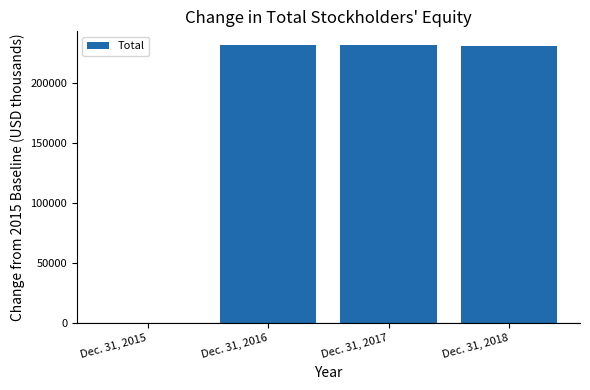

Is it true that the value at Dec. 31, 2015 is -125621?

False